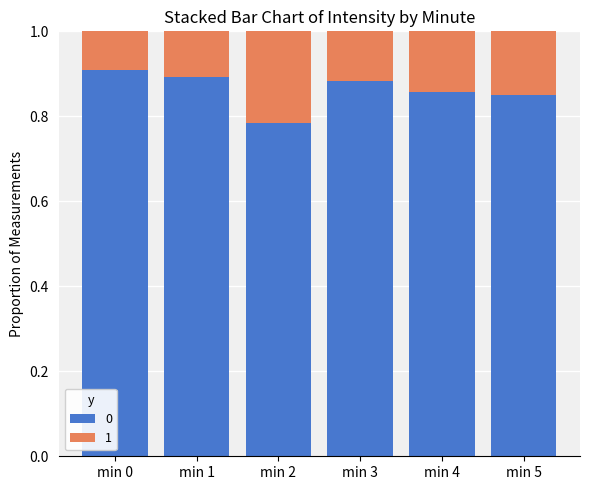

At which label does 0 reach its minimum?

min 2